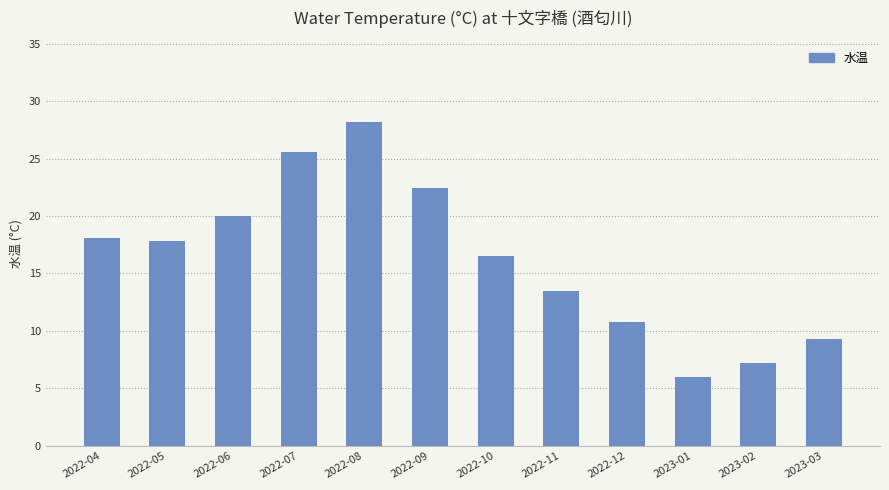

Where is the data nearest to the value 17?

2022-10